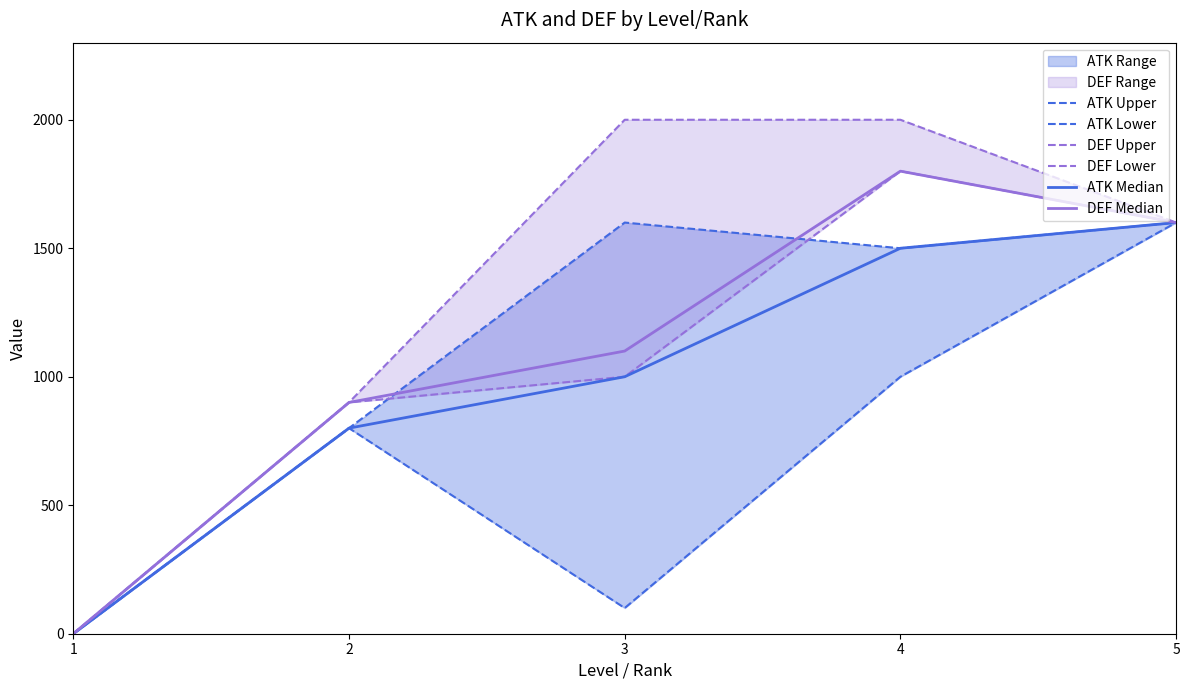

How many values in DEF Lower are above zero?

4